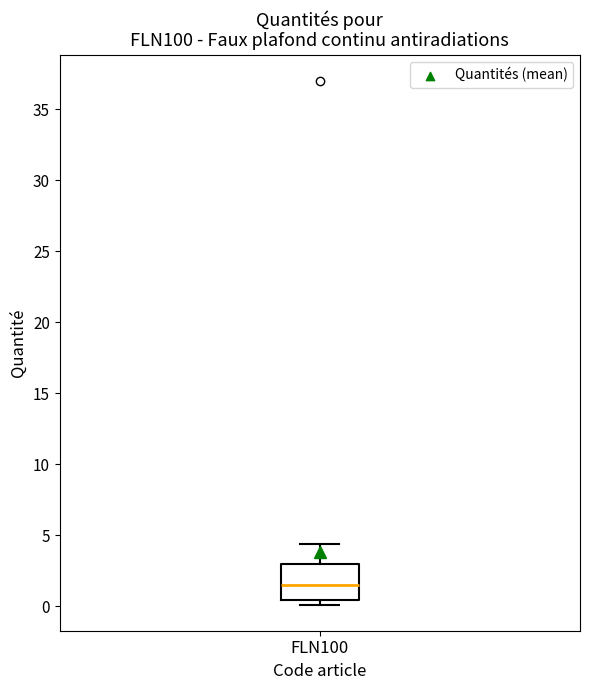

Where is the upper edge of the box for FLN100 on the y-axis? The values are not printed on the chart, so give them approximately, as read against the axis.

3.0